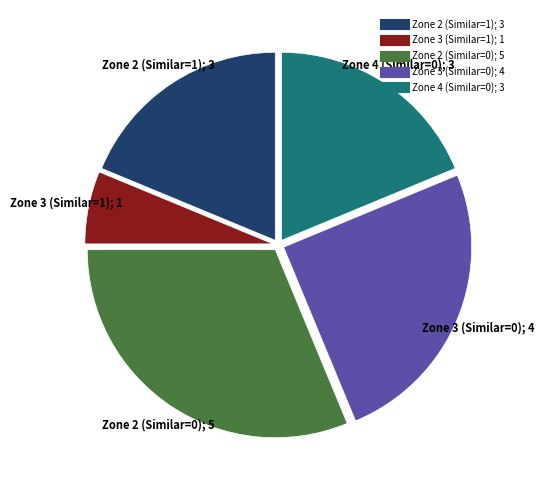

Does Zone 3 (Similar=1) represent more than half of the total?

No